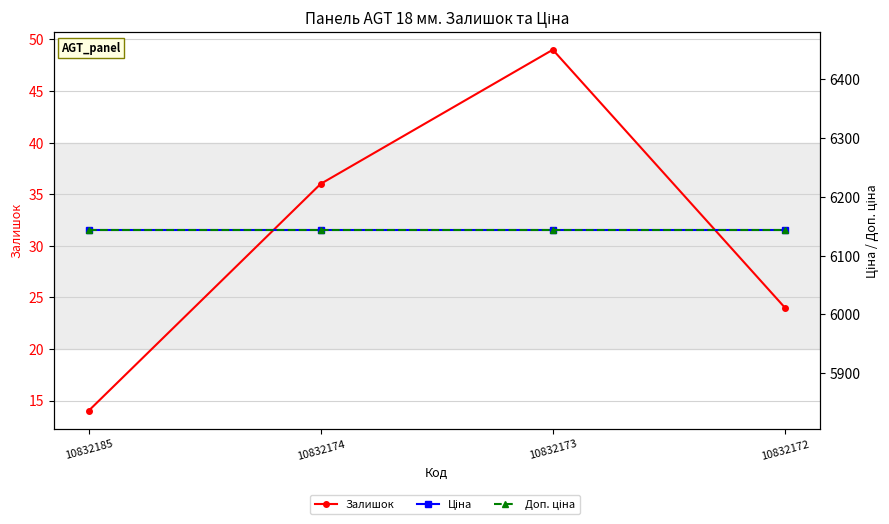

The value of Доп. ціна at 10832173 is 11048.7. True or false?

False